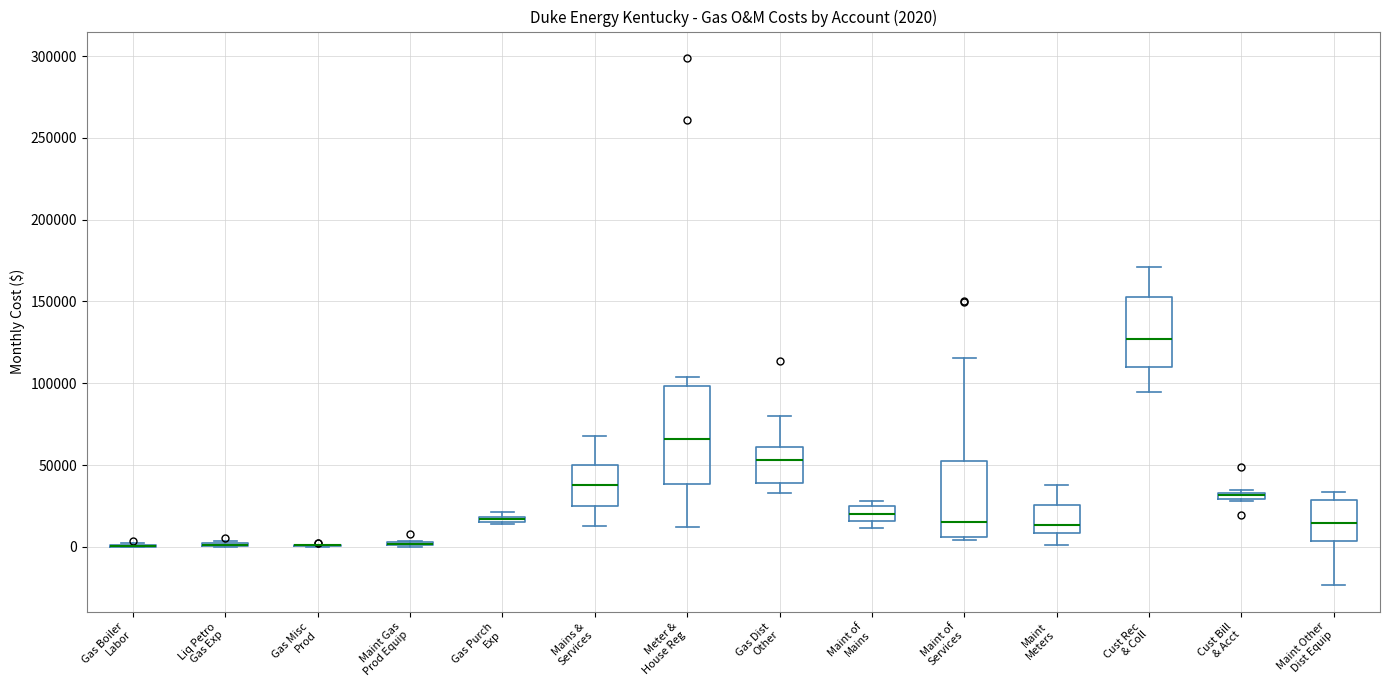

Which box is the tallest, from its lower edge to its upper edge?

Meter & House Reg